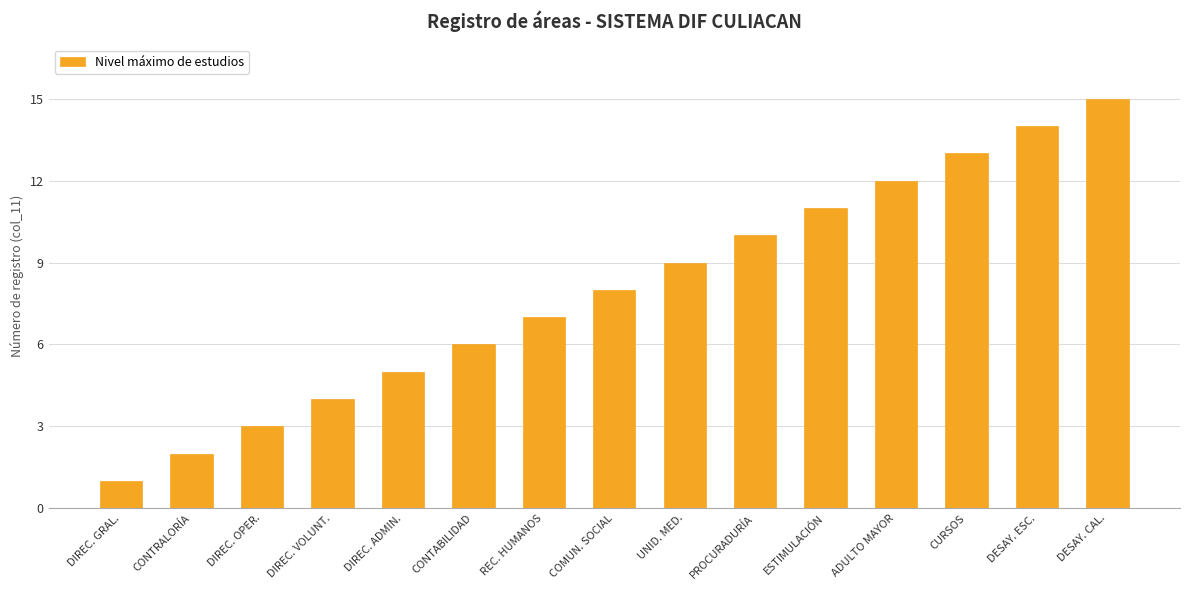

The chart shows a value of 12 at ADULTO MAYOR. True or false?

True